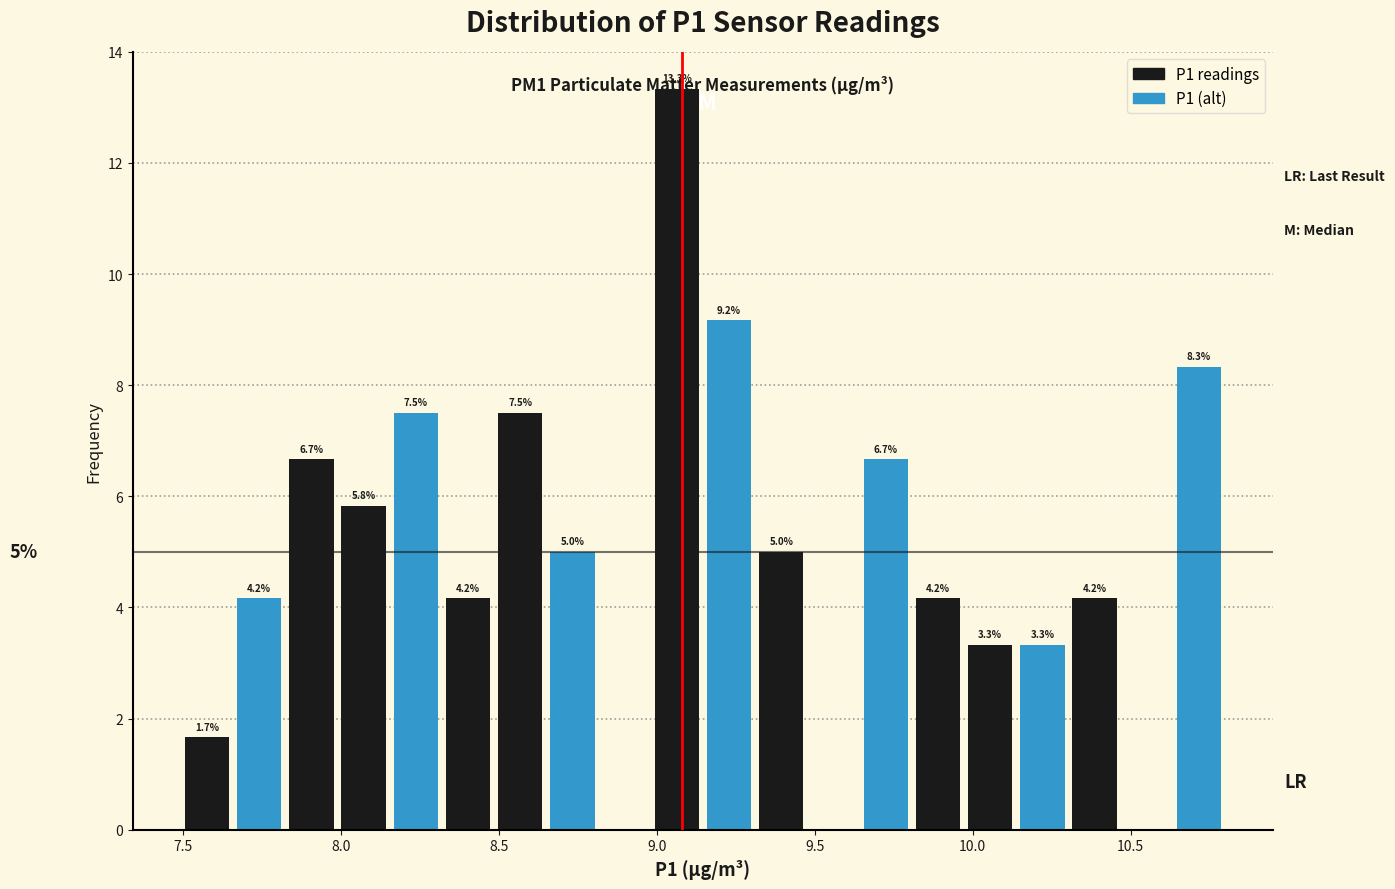

Around what value on the x-axis is the tallest bar? Give the approximate position of its centre, as read against the axis.

9.05